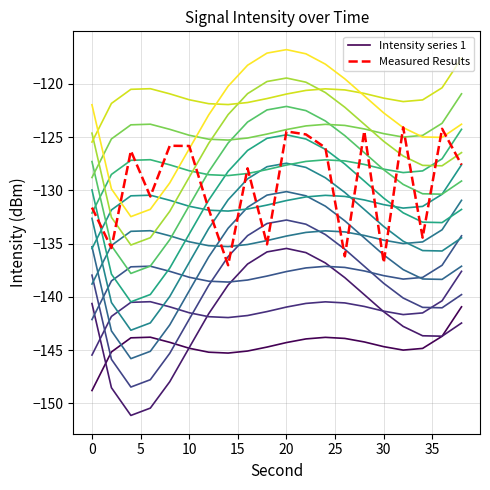

What is the maximum value for Measured Results?

-124.1